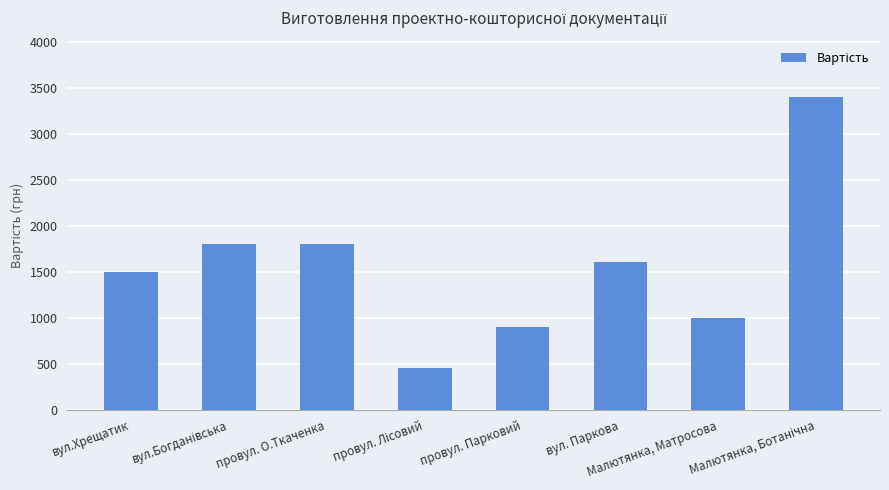

The chart shows a value of 1800 at провул. О.Ткаченка. True or false?

True